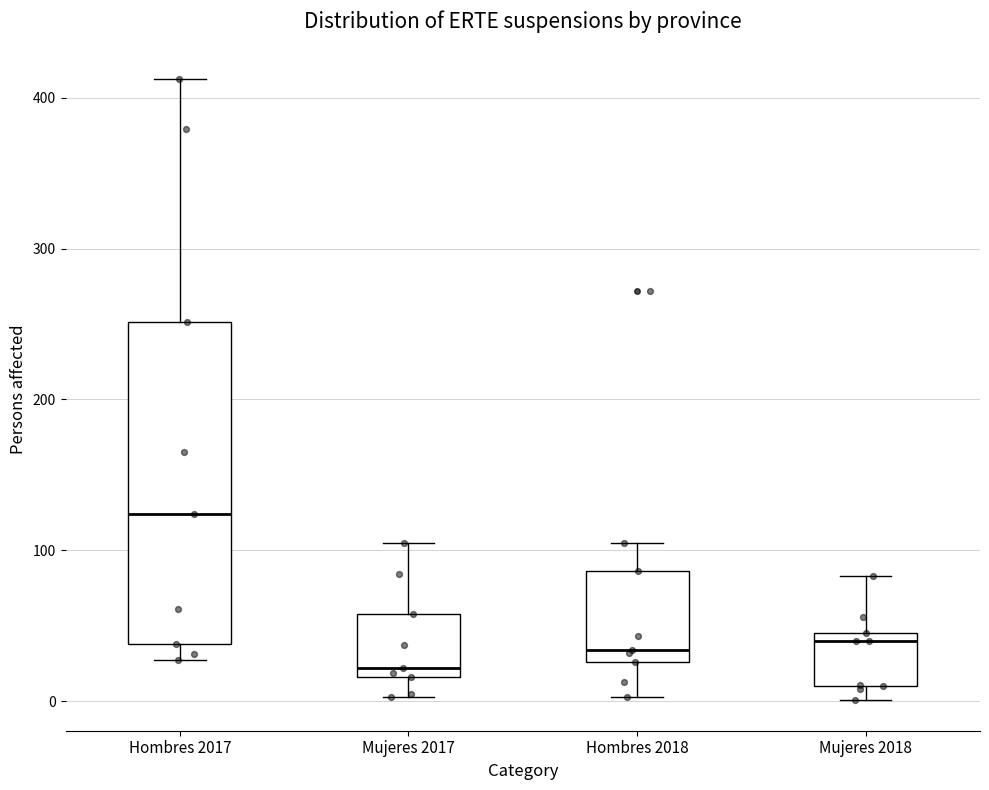

Which box's median line is the highest?

Hombres 2017